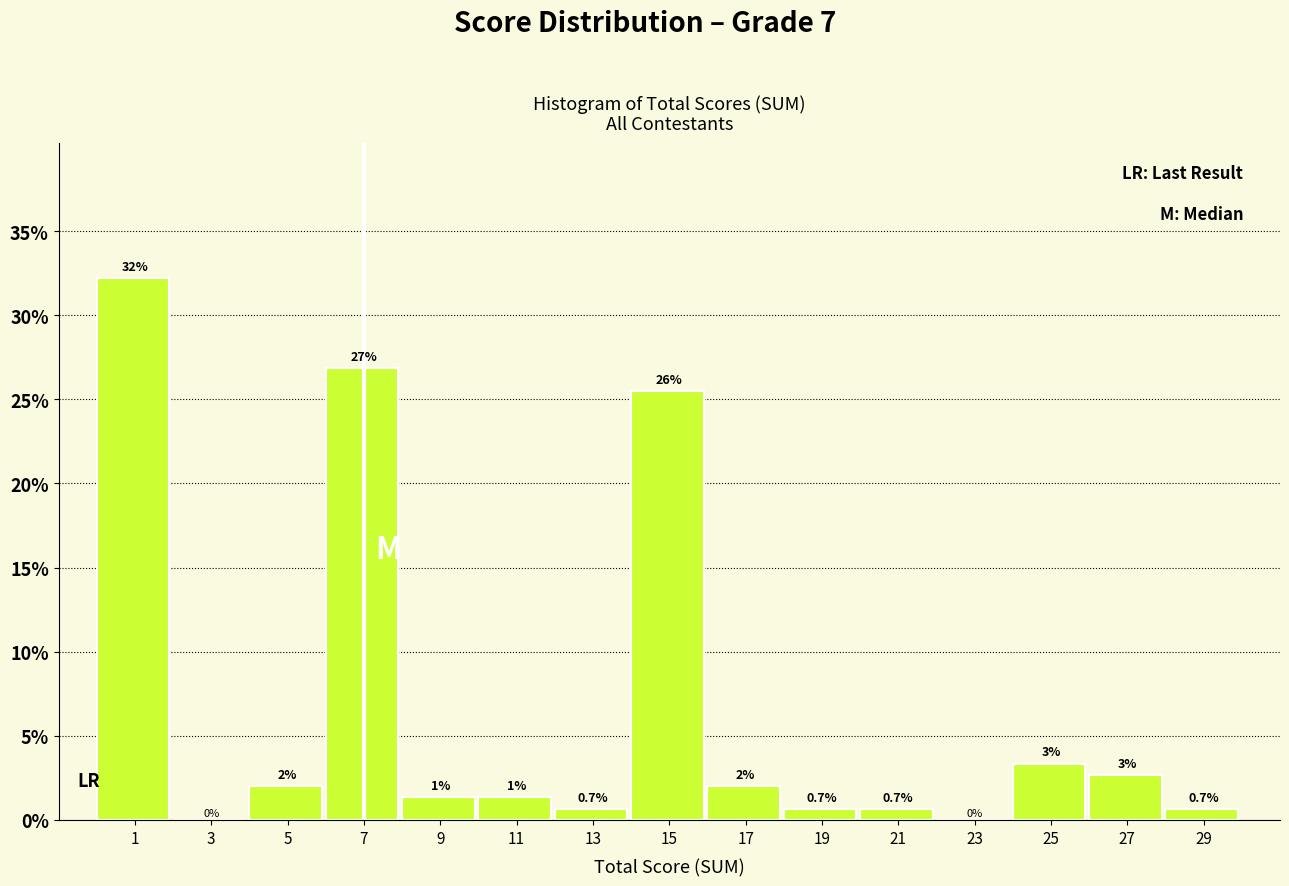

Over which range of the x-axis is the bar tallest?

0 to 2